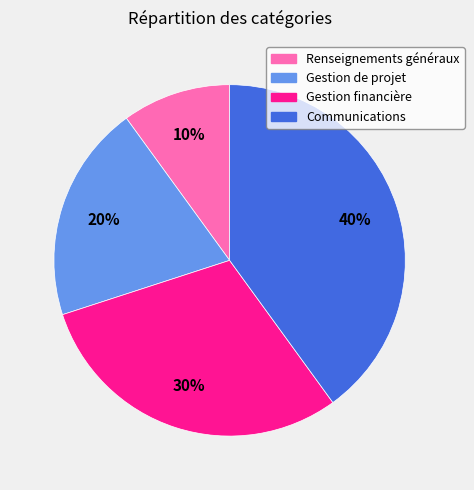

How many segments does this pie chart have?

4